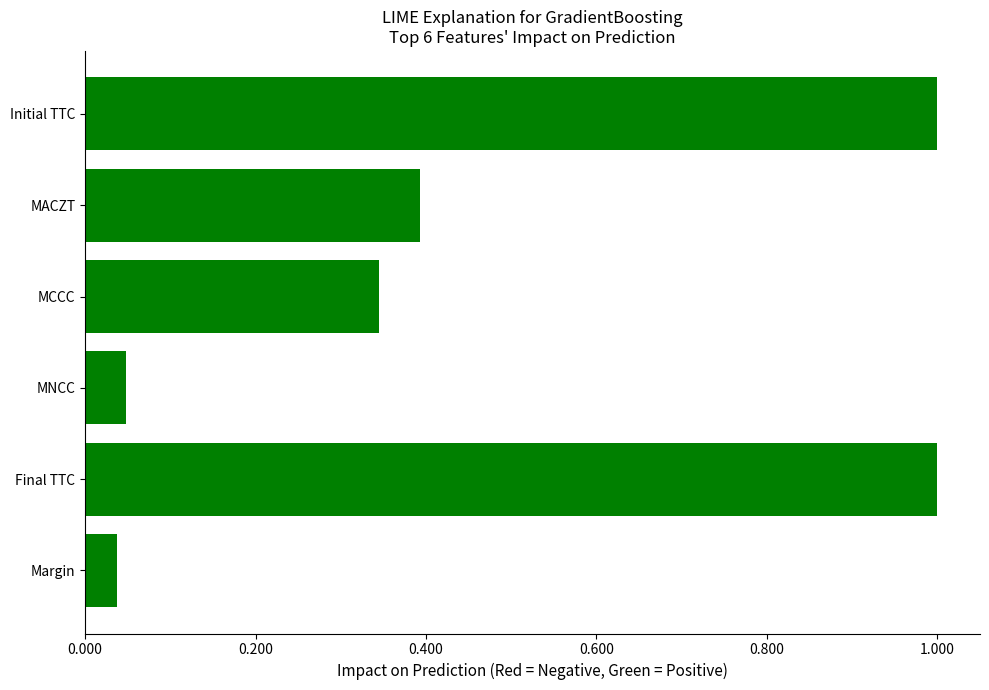

What is the difference between the maximum and minimum values?

1.0